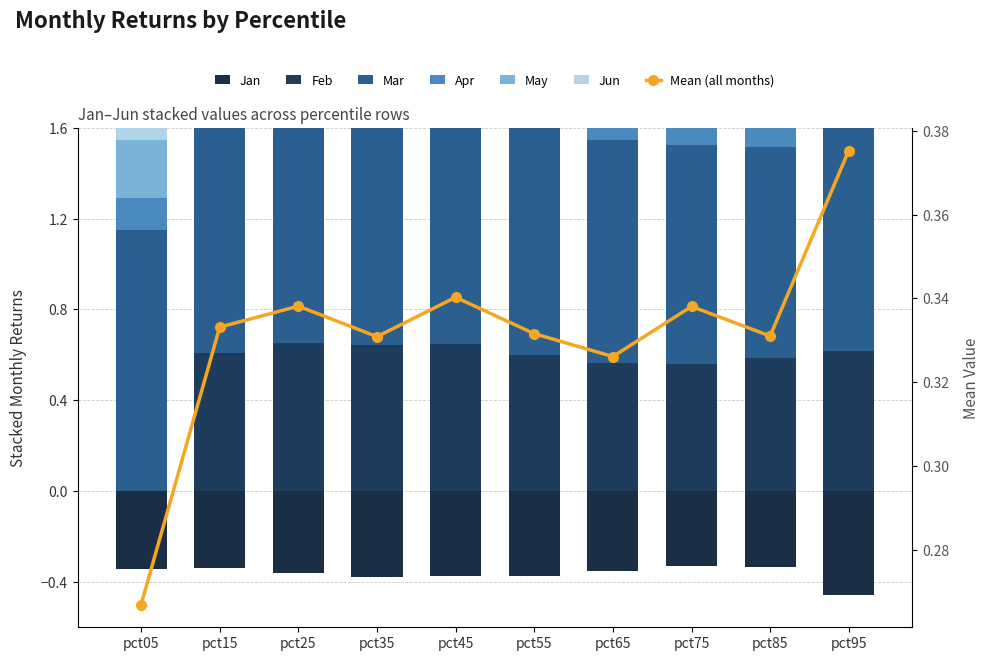

At which label does Jan reach its minimum?

pct95